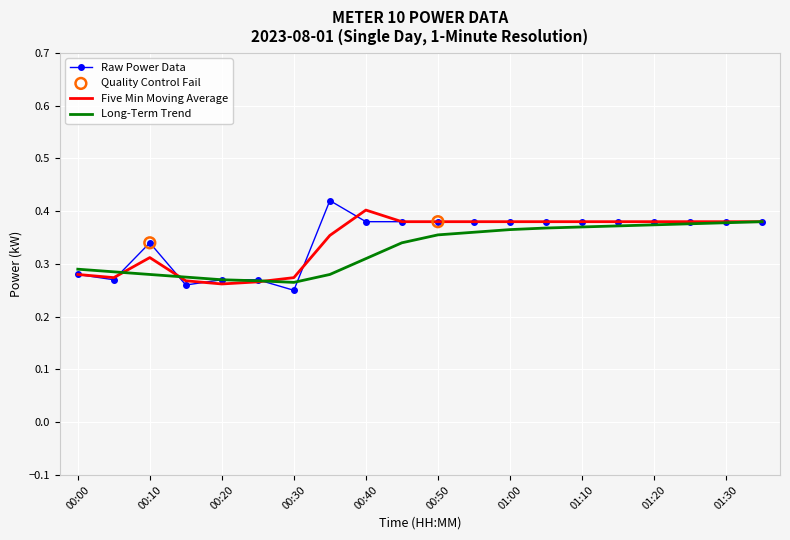

At how many categories does at least one series exceed 0?

20